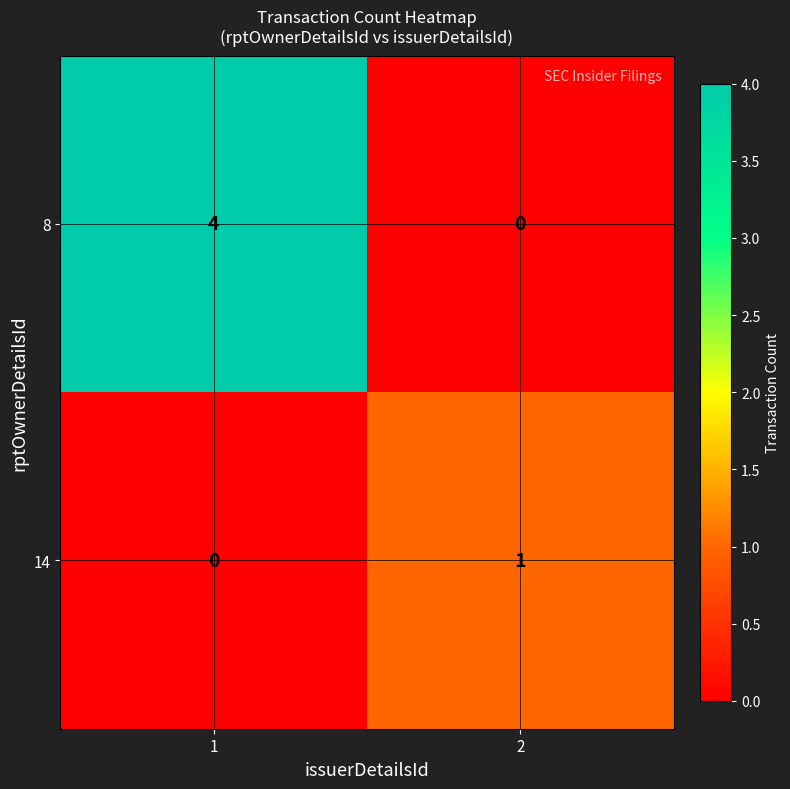

Count the number of categories in the chart.

2